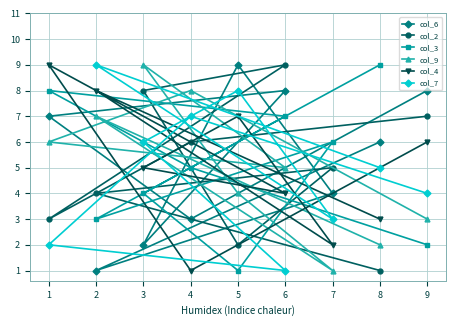

What is the value of the col_4 point at the 6th from the left?

4